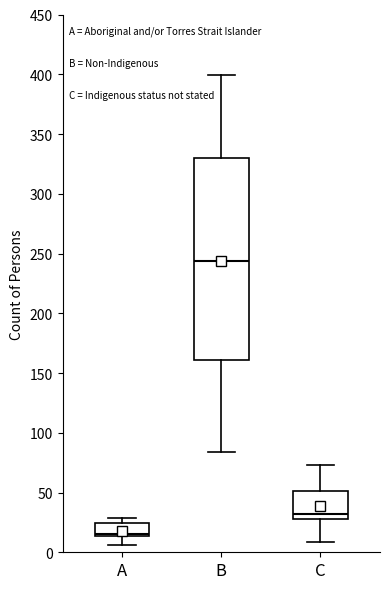

Which box is the tallest, from its lower edge to its upper edge?

B